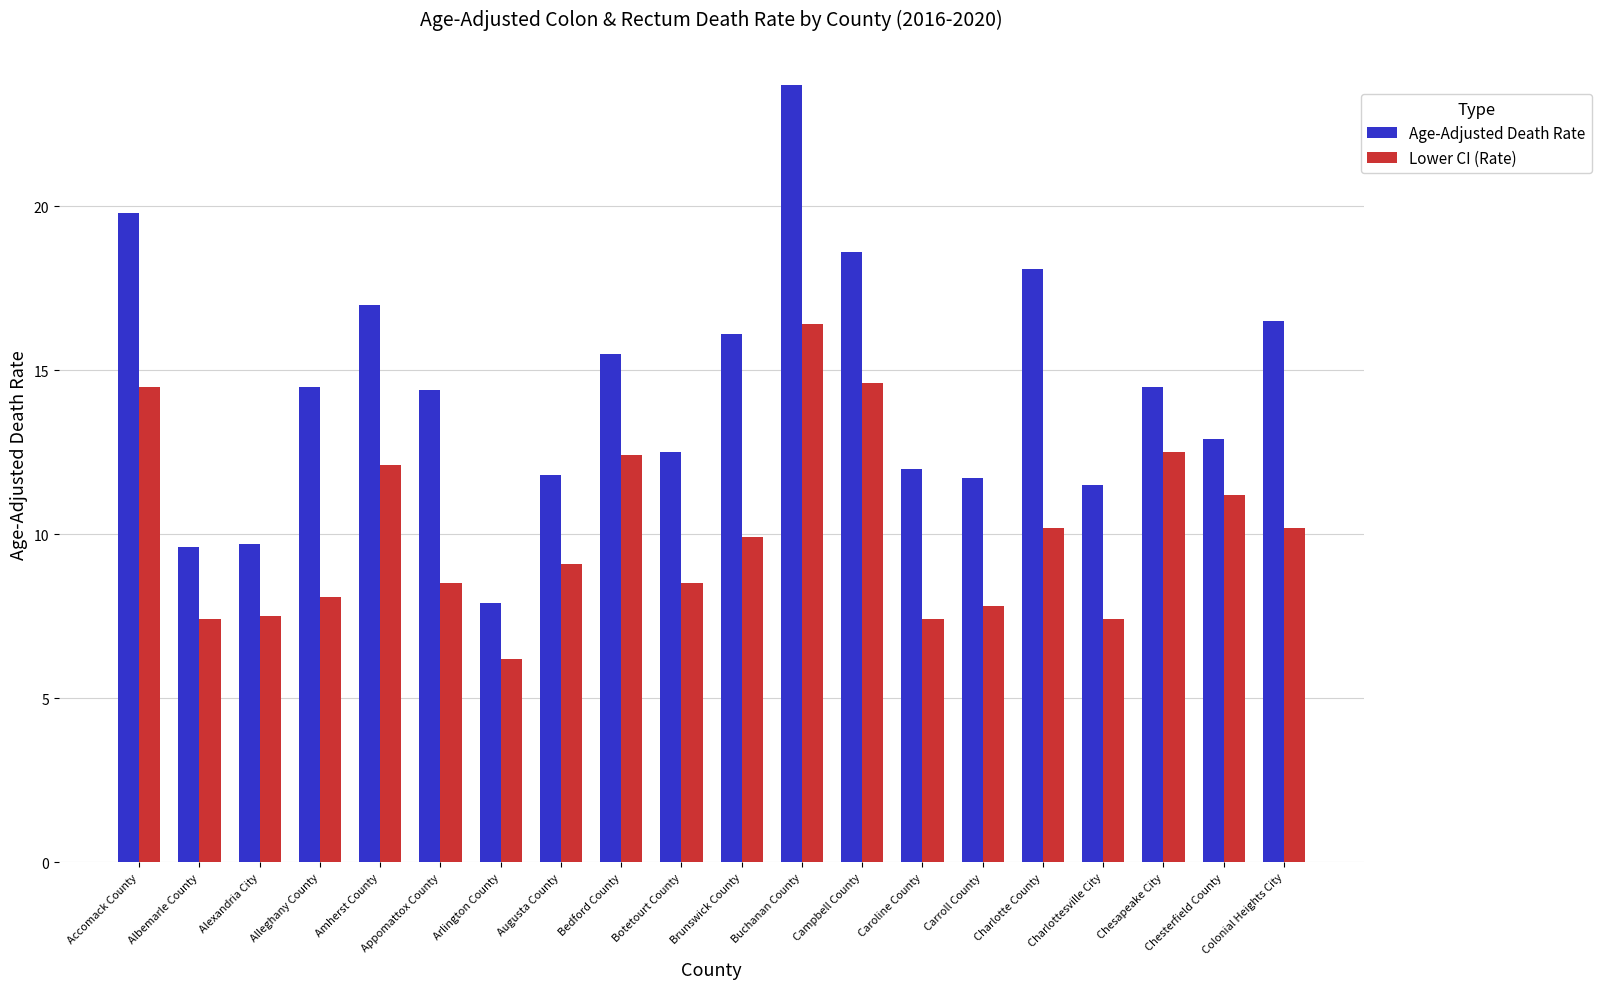

What is the value of the Lower CI (Rate) bar at the 7th from the left?

6.2